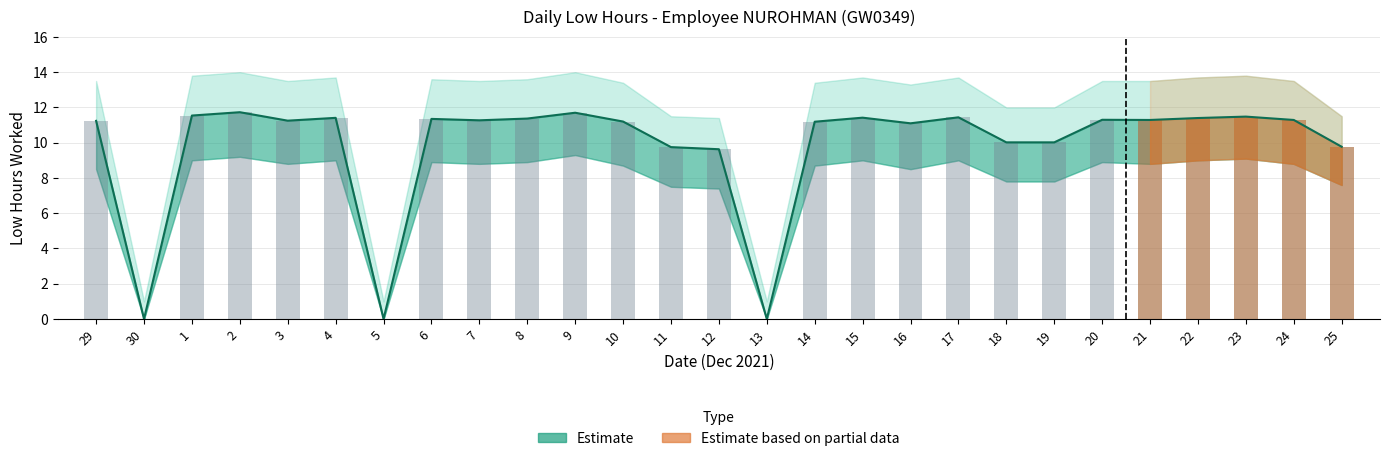

List the labels in order of value, smallest first.

30, 5, 13, 12, 11, 25, 18, 19, 16, 14, 10, 29, 3, 7, 21, 24, 20, 6, 8, 22, 4, 15, 17, 23, 1, 9, 2